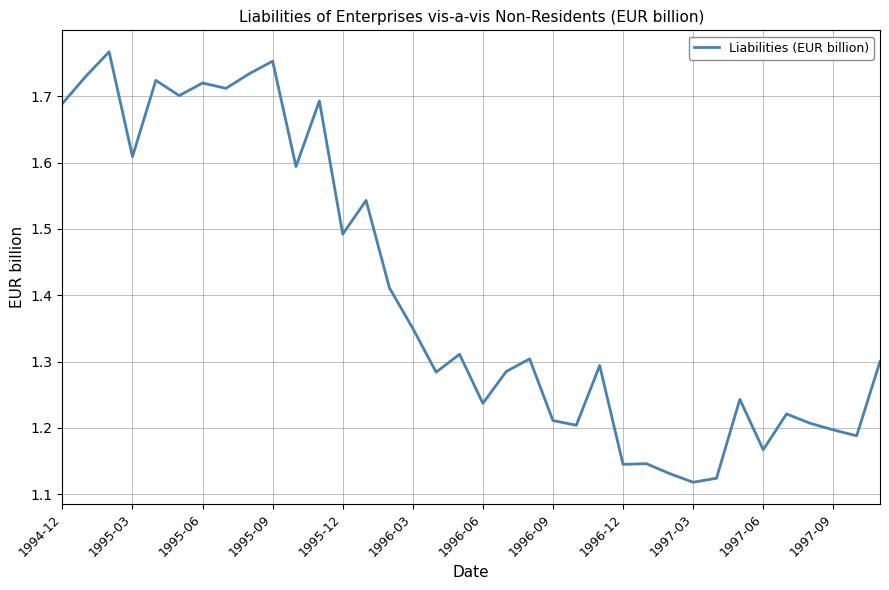

What is the difference between the maximum and minimum values?

0.6